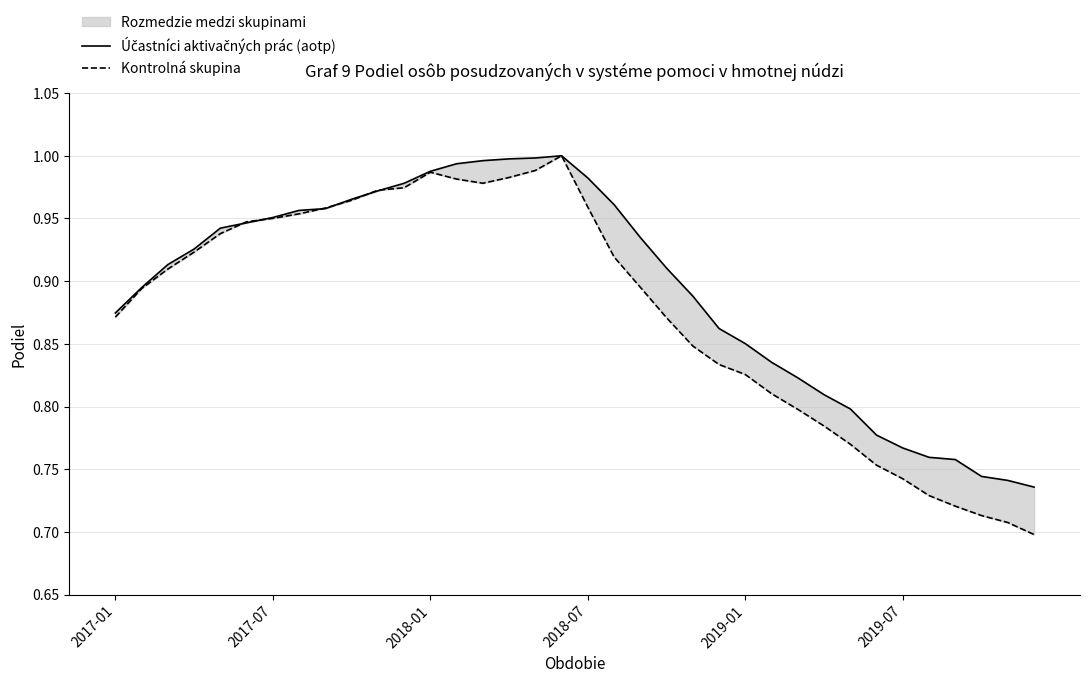

Reading left to right, transcribe all the data shown in this chart.

Účastníci aktivačných prác (aotp): 0.9	0.9	0.9	0.9	0.9	0.9	1.0	1.0	1.0	1.0	1.0	1.0	1.0	1.0	1.0	1.0	1.0	1.0	1.0	1.0	0.9	0.9	0.9	0.9	0.9	0.8	0.8	0.8	0.8	0.8	0.8	0.8	0.8	0.7	0.7	0.7
Kontrolná skupina: 0.9	0.9	0.9	0.9	0.9	0.9	1.0	1.0	1.0	1.0	1.0	1.0	1.0	1.0	1.0	1.0	1.0	1.0	1.0	0.9	0.9	0.9	0.8	0.8	0.8	0.8	0.8	0.8	0.8	0.8	0.7	0.7	0.7	0.7	0.7	0.7